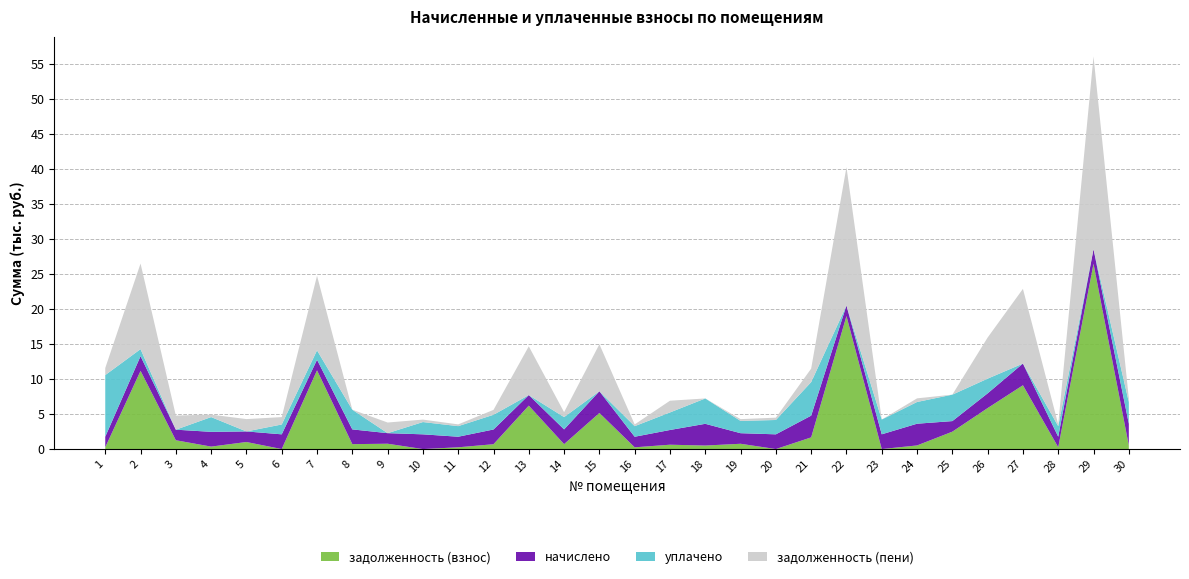

Which category has the highest value in the задолженность (взнос) series?

29